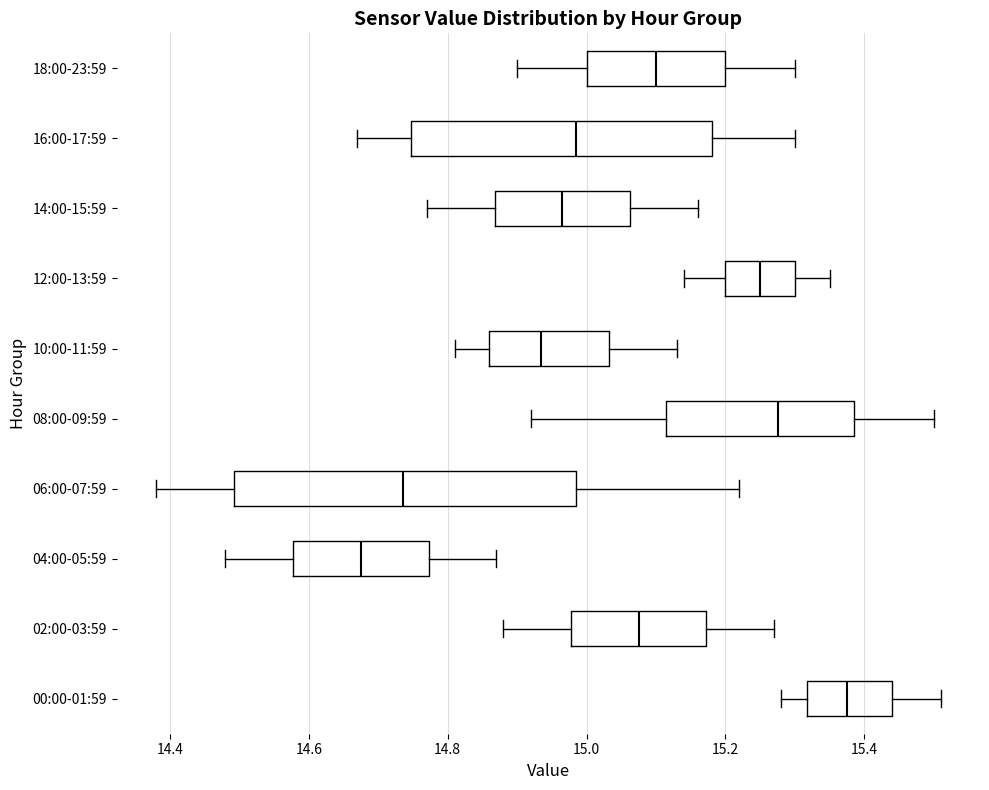

Reading bottom to top, transcribe this box plot: for each box, give where its median line is, the range the box spans, and where its two whiskers end, as read against the x-axis. The values are not printed on the chart, so give them approximately, as read against the axis.

00:00-01:59: median 15.38, box 15.32 to 15.44, whiskers 15.28 to 15.52
02:00-03:59: median 15.08, box 14.98 to 15.18, whiskers 14.88 to 15.28
04:00-05:59: median 14.68, box 14.58 to 14.78, whiskers 14.48 to 14.88
06:00-07:59: median 14.74, box 14.50 to 14.98, whiskers 14.38 to 15.22
08:00-09:59: median 15.28, box 15.12 to 15.38, whiskers 14.92 to 15.50
10:00-11:59: median 14.94, box 14.86 to 15.04, whiskers 14.82 to 15.14
12:00-13:59: median 15.26, box 15.20 to 15.30, whiskers 15.14 to 15.36
14:00-15:59: median 14.96, box 14.86 to 15.06, whiskers 14.78 to 15.16
16:00-17:59: median 14.98, box 14.74 to 15.18, whiskers 14.68 to 15.30
18:00-23:59: median 15.10, box 15.00 to 15.20, whiskers 14.90 to 15.30